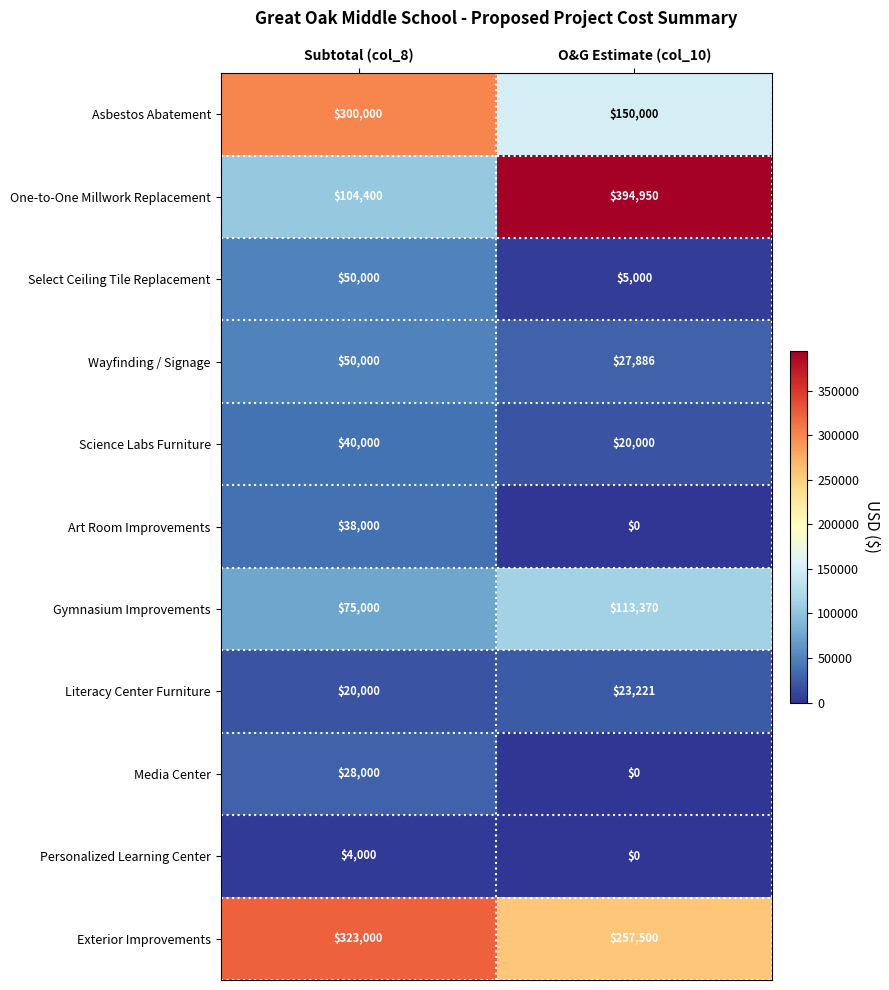

What is the sum of all Literacy Center Furniture values?

43221